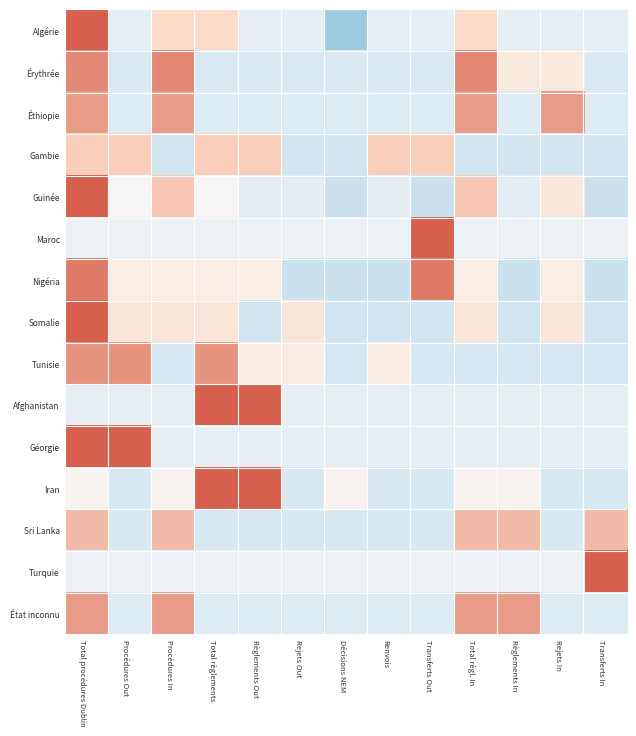

Reading left to right, extract all data points from this chart.

Algérie: Total procédures Dublin=2.3	Procédures Out=-0.4	Procédures In=1.0	Total règlements=1.0	Règlements Out=-0.4	Rejets Out=-0.4	Décisions NEM=-1.8	Renvois=-0.4	Transferts Out=-0.4	Total règl. In=1.0	Règlements In=-0.4	Rejets In=-0.4	Transferts In=-0.4
Érythrée: Total procédures Dublin=1.7	Procédures Out=-0.7	Procédures In=1.7	Total règlements=-0.7	Règlements Out=-0.7	Rejets Out=-0.7	Décisions NEM=-0.7	Renvois=-0.7	Transferts Out=-0.7	Total règl. In=1.7	Règlements In=0.5	Rejets In=0.5	Transferts In=-0.7
Éthiopie: Total procédures Dublin=1.5	Procédures Out=-0.7	Procédures In=1.5	Total règlements=-0.7	Règlements Out=-0.7	Rejets Out=-0.7	Décisions NEM=-0.7	Renvois=-0.7	Transferts Out=-0.7	Total règl. In=1.5	Règlements In=-0.7	Rejets In=1.5	Transferts In=-0.7
Gambie: Total procédures Dublin=1.1	Procédures Out=1.1	Procédures In=-0.9	Total règlements=1.1	Règlements Out=1.1	Rejets Out=-0.9	Décisions NEM=-0.9	Renvois=1.1	Transferts Out=1.1	Total règl. In=-0.9	Règlements In=-0.9	Rejets In=-0.9	Transferts In=-0.9
Guinée: Total procédures Dublin=2.3	Procédures Out=0.0	Procédures In=1.2	Total règlements=0.0	Règlements Out=-0.5	Rejets Out=-0.5	Décisions NEM=-1.1	Renvois=-0.5	Transferts Out=-1.1	Total règl. In=1.2	Règlements In=-0.5	Rejets In=0.6	Transferts In=-1.1
Maroc: Total procédures Dublin=-0.3	Procédures Out=-0.3	Procédures In=-0.3	Total règlements=-0.3	Règlements Out=-0.3	Rejets Out=-0.3	Décisions NEM=-0.3	Renvois=-0.3	Transferts Out=3.5	Total règl. In=-0.3	Règlements In=-0.3	Rejets In=-0.3	Transferts In=-0.3
Nigéria: Total procédures Dublin=1.8	Procédures Out=0.3	Procédures In=0.3	Total règlements=0.3	Règlements Out=0.3	Rejets Out=-1.1	Décisions NEM=-1.1	Renvois=-1.1	Transferts Out=1.8	Total règl. In=0.3	Règlements In=-1.1	Rejets In=0.3	Transferts In=-1.1
Somalie: Total procédures Dublin=2.2	Procédures Out=0.6	Procédures In=0.6	Total règlements=0.6	Règlements Out=-1.0	Rejets Out=0.6	Décisions NEM=-1.0	Renvois=-1.0	Transferts Out=-1.0	Total règl. In=0.6	Règlements In=-1.0	Rejets In=0.6	Transferts In=-1.0
Tunisie: Total procédures Dublin=1.6	Procédures Out=1.6	Procédures In=-0.8	Total règlements=1.6	Règlements Out=0.4	Rejets Out=0.4	Décisions NEM=-0.8	Renvois=0.4	Transferts Out=-0.8	Total règl. In=-0.8	Règlements In=-0.8	Rejets In=-0.8	Transferts In=-0.8
Afghanistan: Total procédures Dublin=-0.4	Procédures Out=-0.4	Procédures In=-0.4	Total règlements=2.3	Règlements Out=2.3	Rejets Out=-0.4	Décisions NEM=-0.4	Renvois=-0.4	Transferts Out=-0.4	Total règl. In=-0.4	Règlements In=-0.4	Rejets In=-0.4	Transferts In=-0.4
Géorgie: Total procédures Dublin=2.3	Procédures Out=2.3	Procédures In=-0.4	Total règlements=-0.4	Règlements Out=-0.4	Rejets Out=-0.4	Décisions NEM=-0.4	Renvois=-0.4	Transferts Out=-0.4	Total règl. In=-0.4	Règlements In=-0.4	Rejets In=-0.4	Transferts In=-0.4
Iran: Total procédures Dublin=0.1	Procédures Out=-0.8	Procédures In=0.1	Total règlements=2.1	Règlements Out=2.1	Rejets Out=-0.8	Décisions NEM=0.1	Renvois=-0.8	Transferts Out=-0.8	Total règl. In=0.1	Règlements In=0.1	Rejets In=-0.8	Transferts In=-0.8
Sri Lanka: Total procédures Dublin=1.3	Procédures Out=-0.8	Procédures In=1.3	Total règlements=-0.8	Règlements Out=-0.8	Rejets Out=-0.8	Décisions NEM=-0.8	Renvois=-0.8	Transferts Out=-0.8	Total règl. In=1.3	Règlements In=1.3	Rejets In=-0.8	Transferts In=1.3
Turquie: Total procédures Dublin=-0.3	Procédures Out=-0.3	Procédures In=-0.3	Total règlements=-0.3	Règlements Out=-0.3	Rejets Out=-0.3	Décisions NEM=-0.3	Renvois=-0.3	Transferts Out=-0.3	Total règl. In=-0.3	Règlements In=-0.3	Rejets In=-0.3	Transferts In=3.5
État inconnu: Total procédures Dublin=1.5	Procédures Out=-0.7	Procédures In=1.5	Total règlements=-0.7	Règlements Out=-0.7	Rejets Out=-0.7	Décisions NEM=-0.7	Renvois=-0.7	Transferts Out=-0.7	Total règl. In=1.5	Règlements In=1.5	Rejets In=-0.7	Transferts In=-0.7